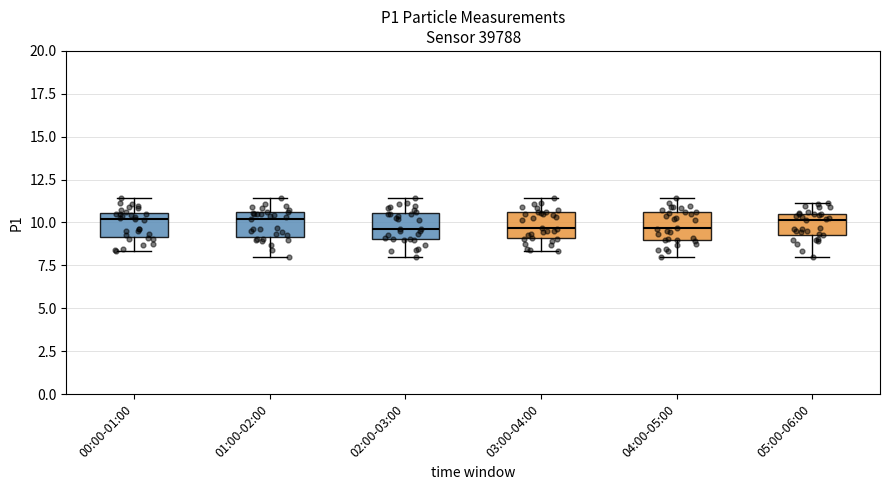

Where does the median line of the box for 05:00-06:00 sit on the y-axis? The values are not printed on the chart, so give them approximately, as read against the axis.

10.0